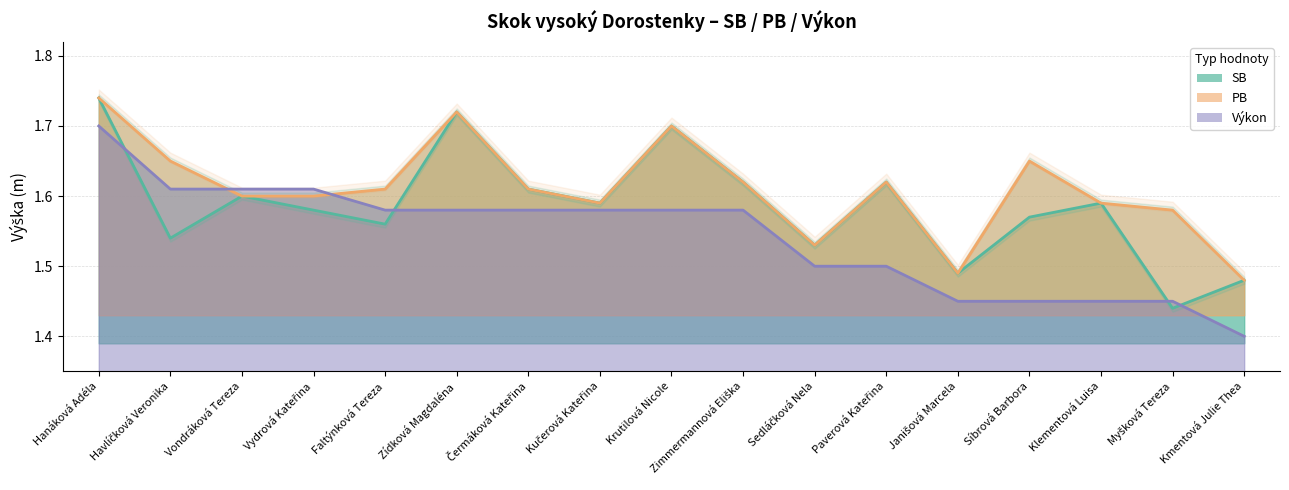

What is the average value of the SB series?

1.6